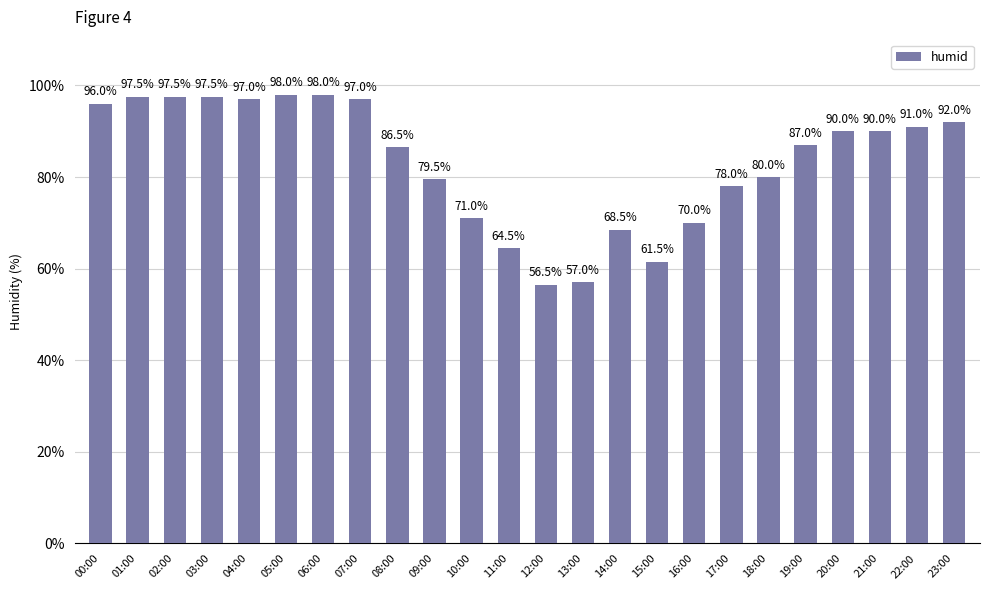

The chart shows a value of 108.0 at 15:00. True or false?

False